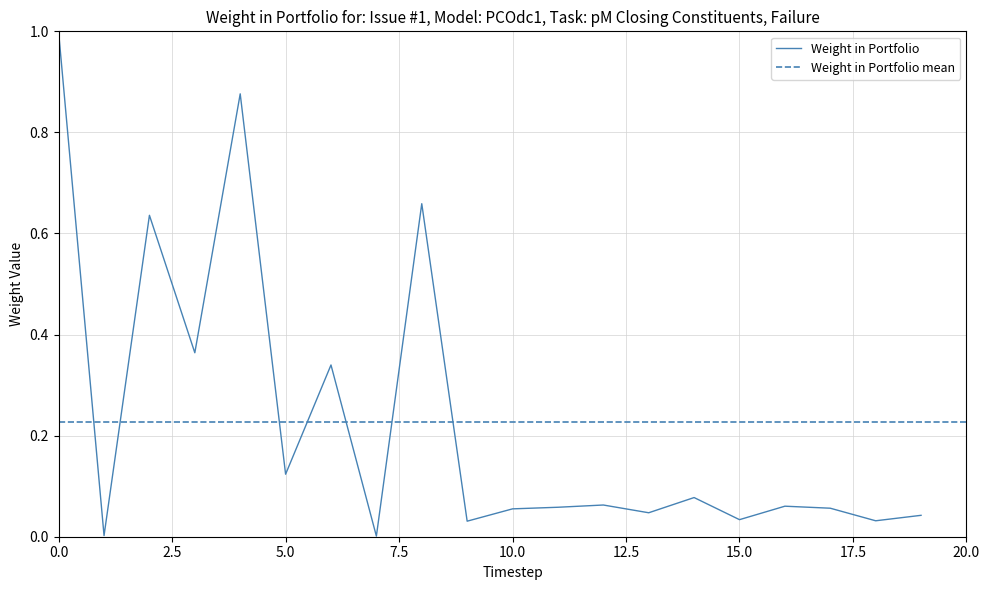

At which label is the value closest to 0?

7